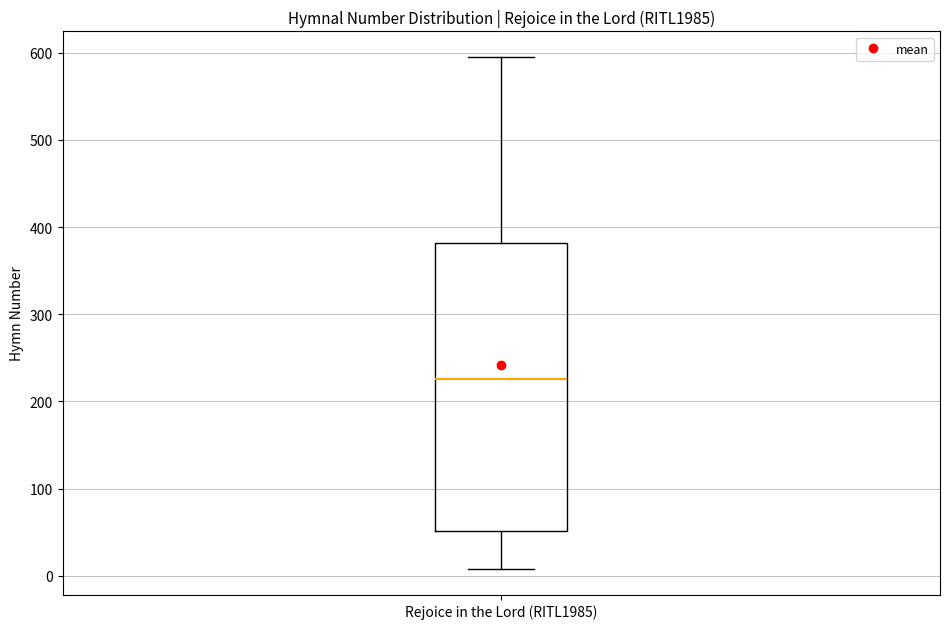

Where is the lower edge of the box for Rejoice in the Lord (RITL1985) on the y-axis? The values are not printed on the chart, so give them approximately, as read against the axis.

50